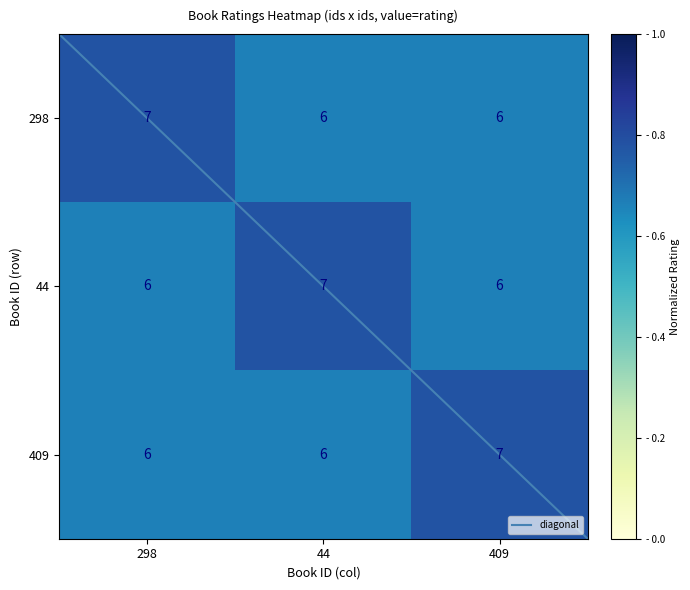

Is the value of 44 at 298 greater than the value of 298 at 298?

No